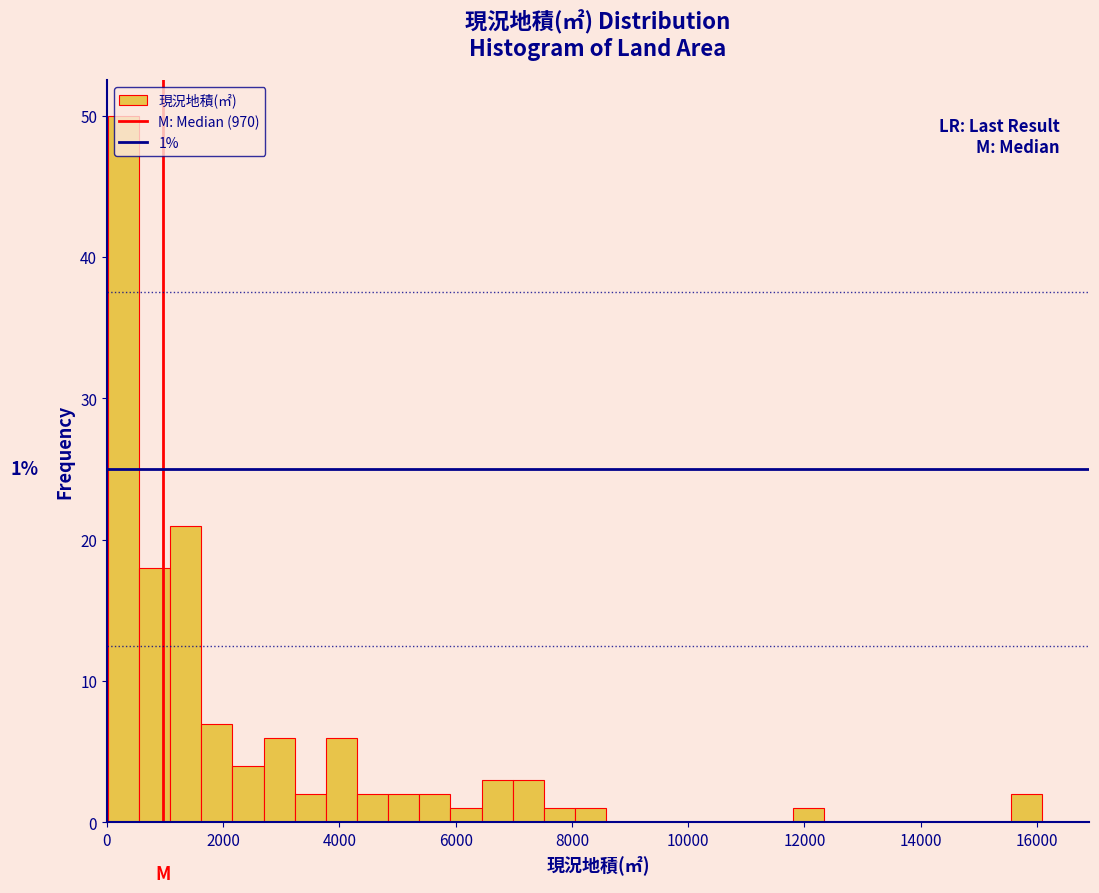

Around what value on the x-axis is the tallest bar? Give the approximate position of its centre, as read against the axis.

200